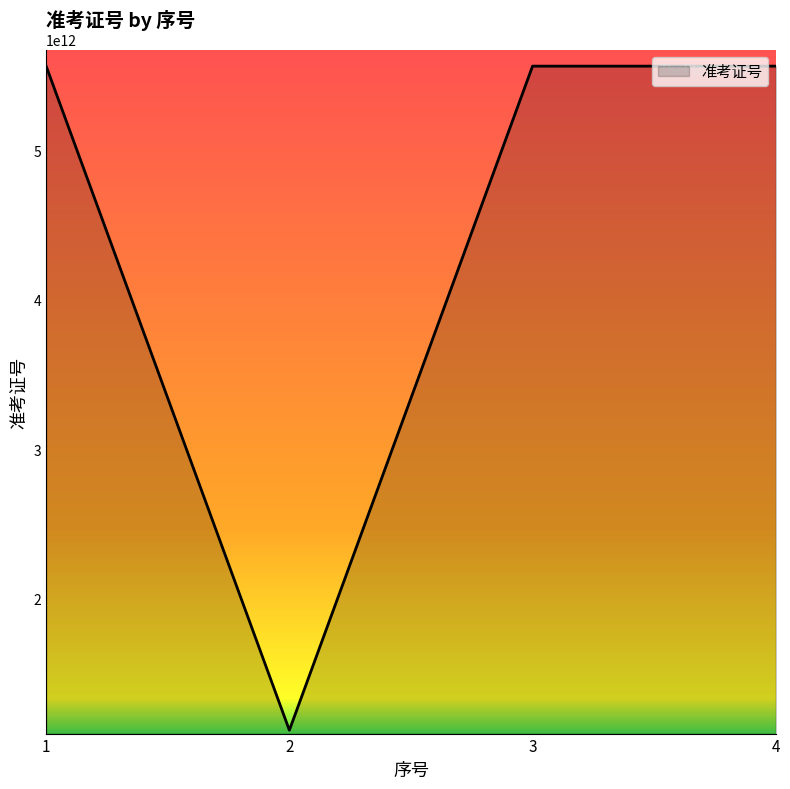

The value at 1 is 2611236402217. True or false?

False